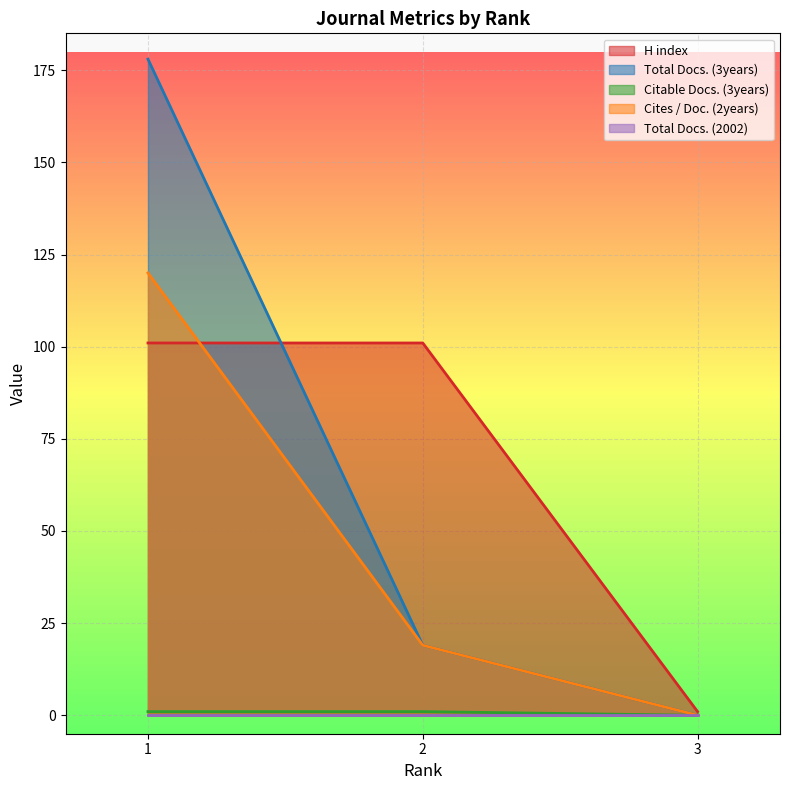

How many values in Citable Docs. (3years) are above zero?

2